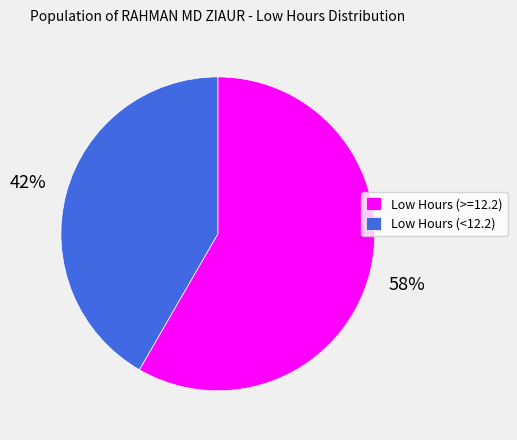

To the nearest percent, what portion does Low Hours (<12.2) represent?

42%